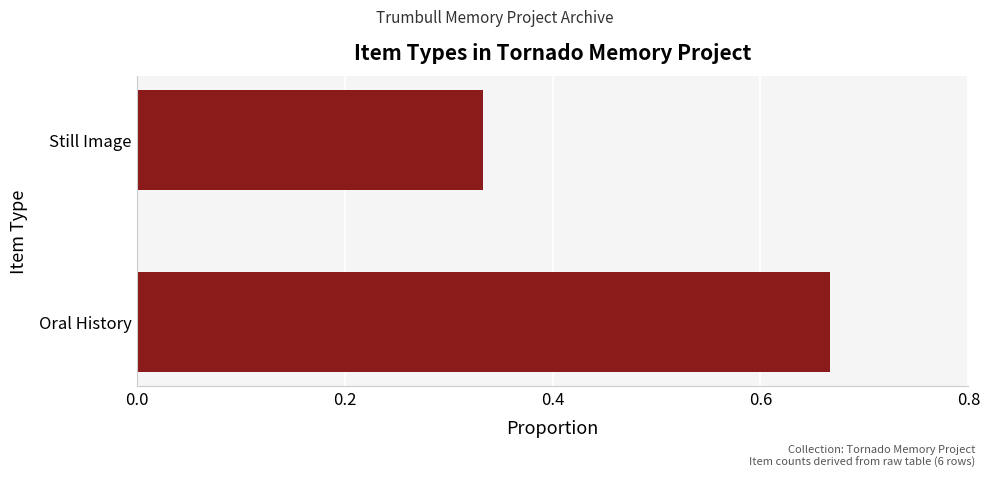

Between Still Image and Oral History, which is larger?

Oral History